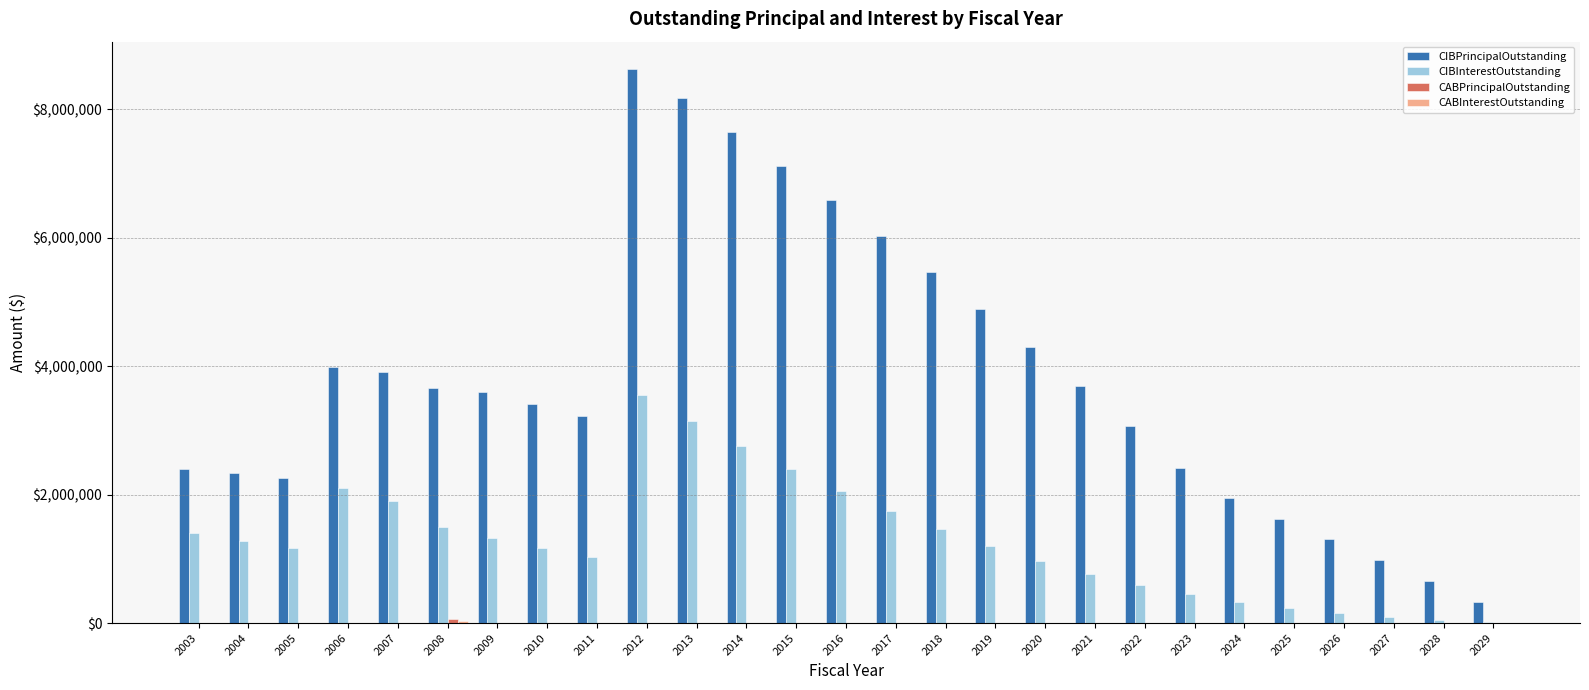

The value of CIBPrincipalOutstanding at 2028 is 656000.0. True or false?

True